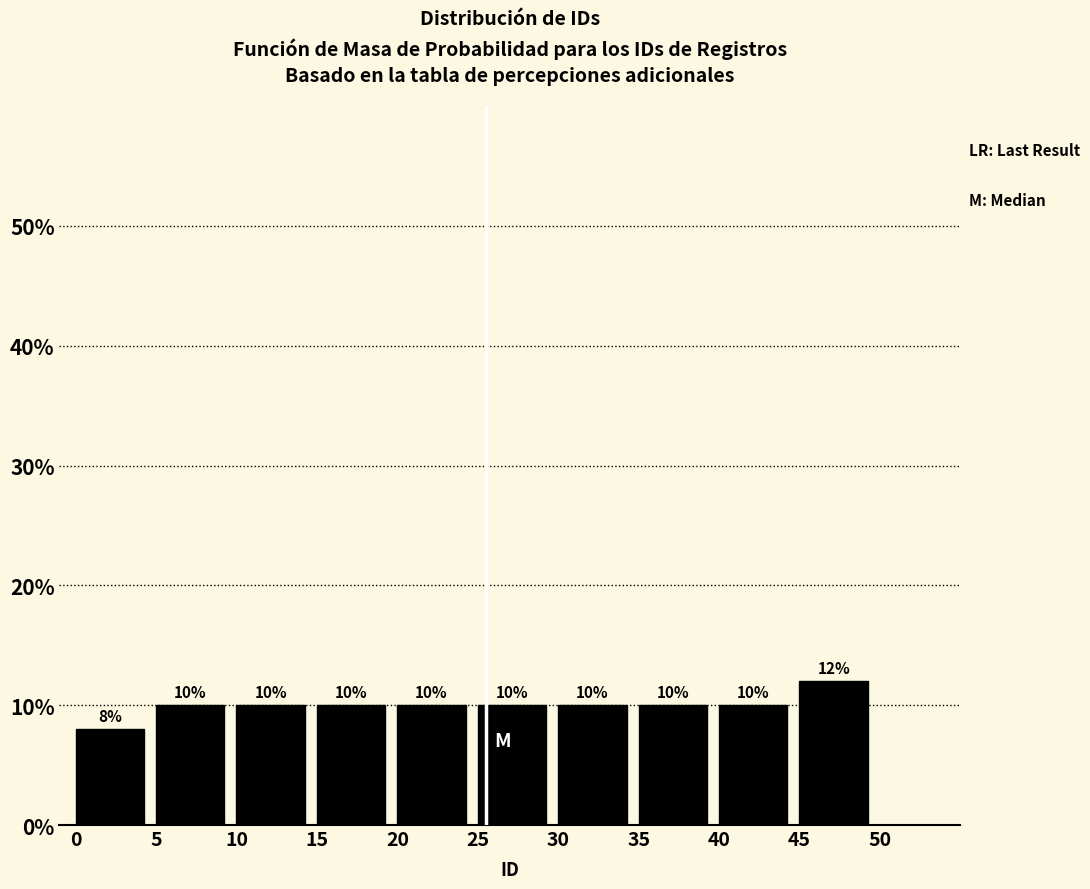

What is the height of the bar covering 0 to 5 on the x-axis?

8